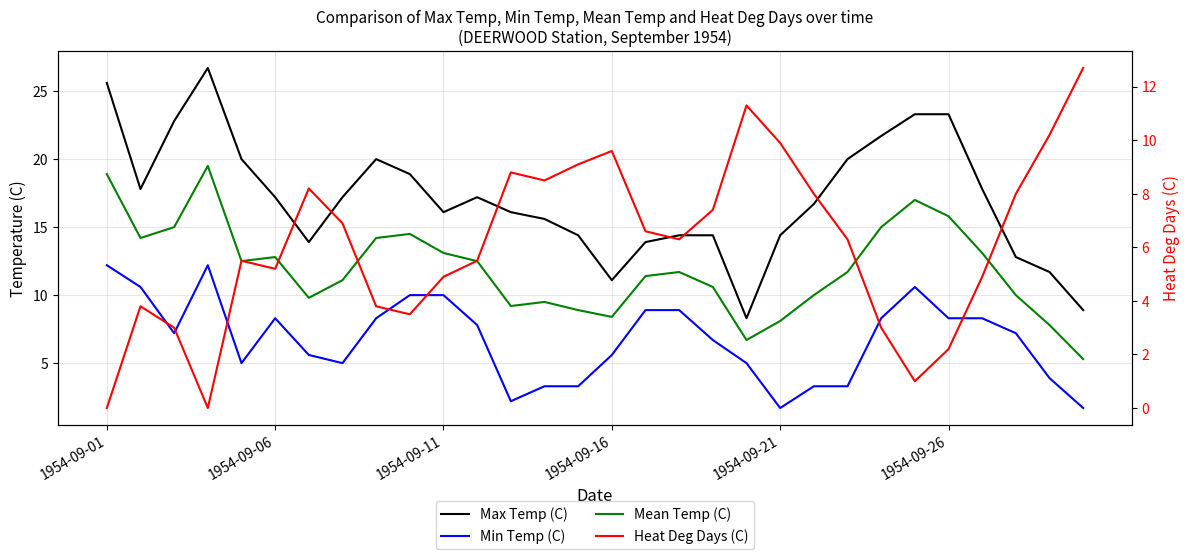

How many interior local peaks does the Mean Temp (C) series have?

6